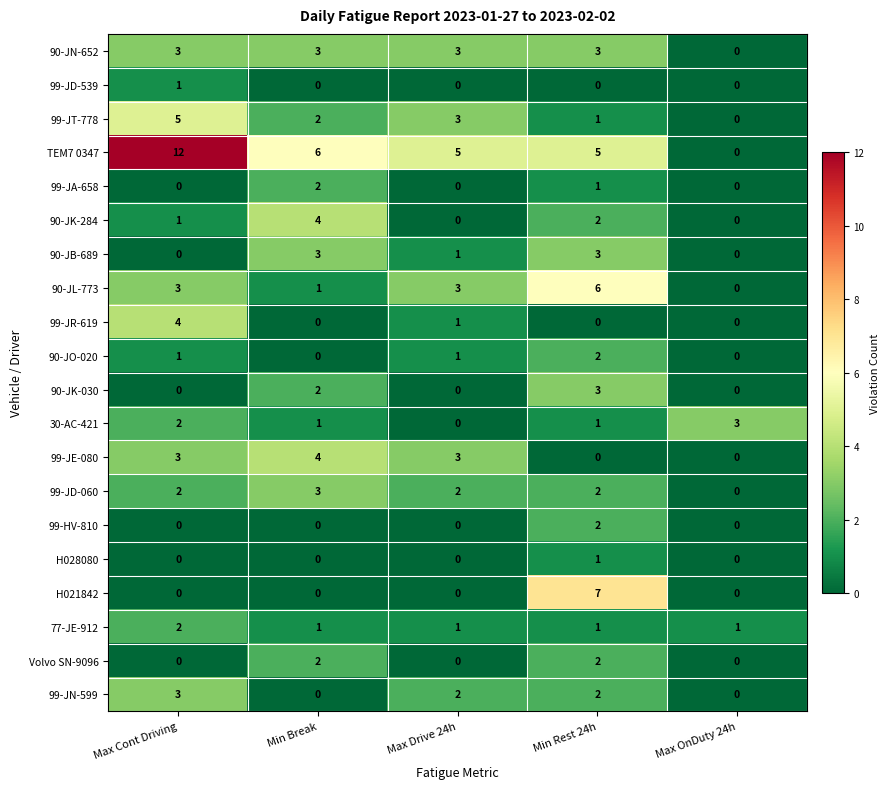

What is the sum of all 99-JD-060 values?

9